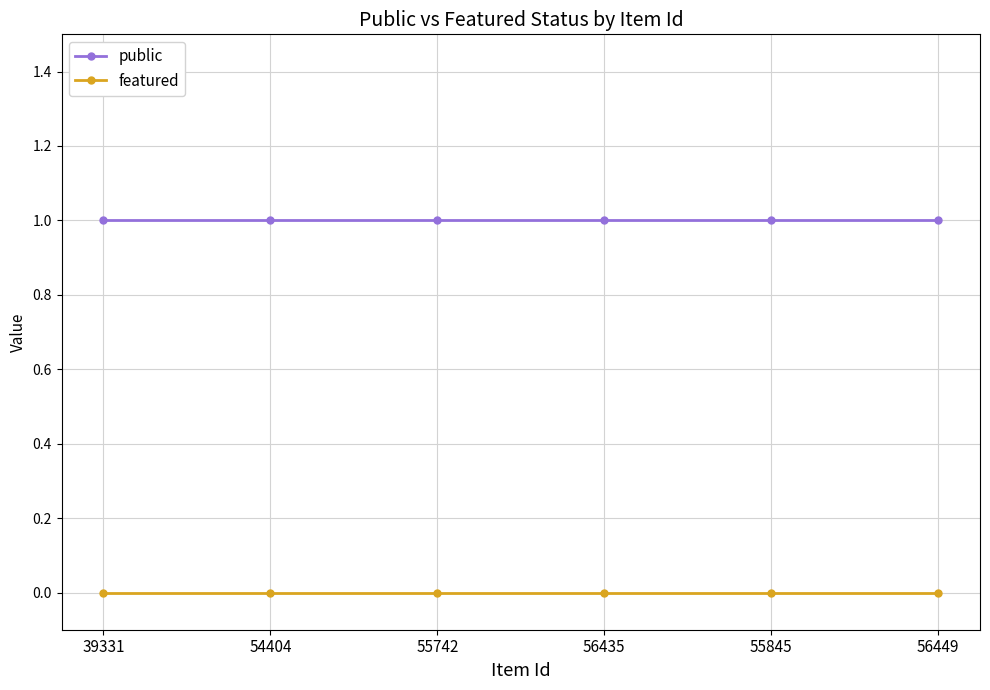

Rank the series by their average value, from lowest to highest.

featured, public